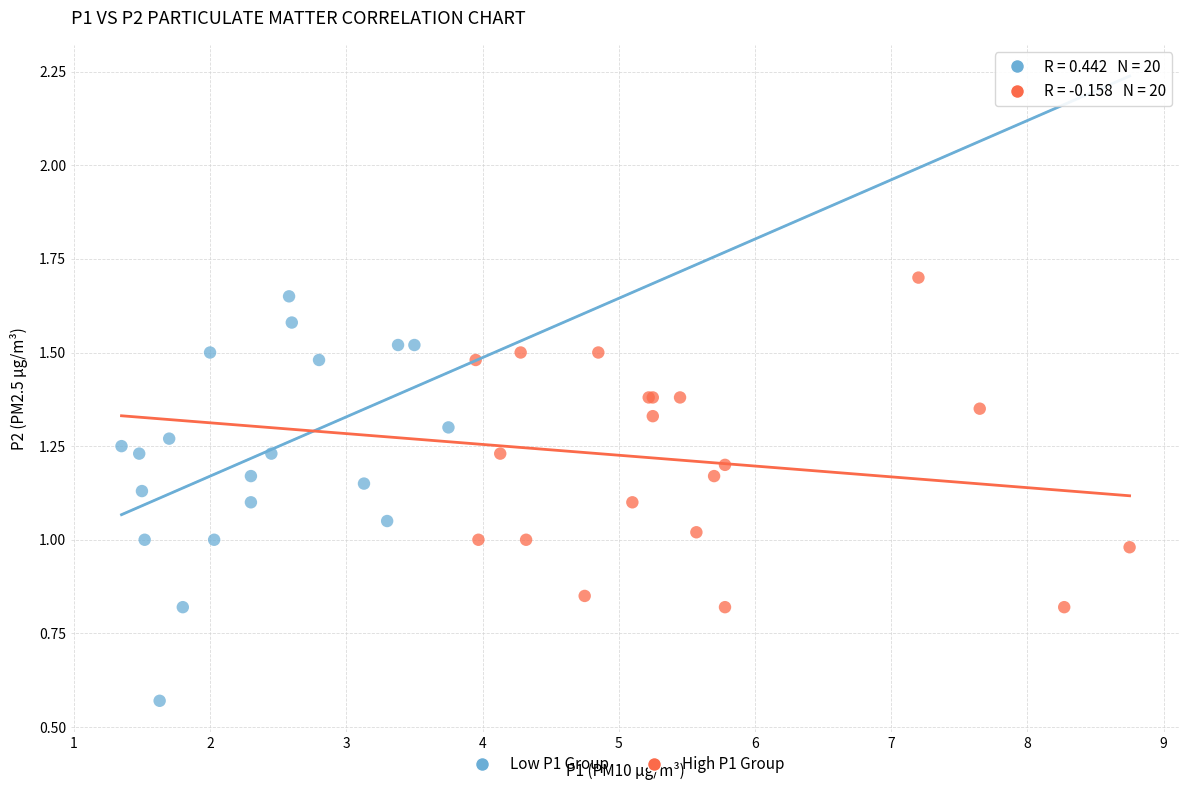

Which series has the widest spread of Y values?

Low P1 Group